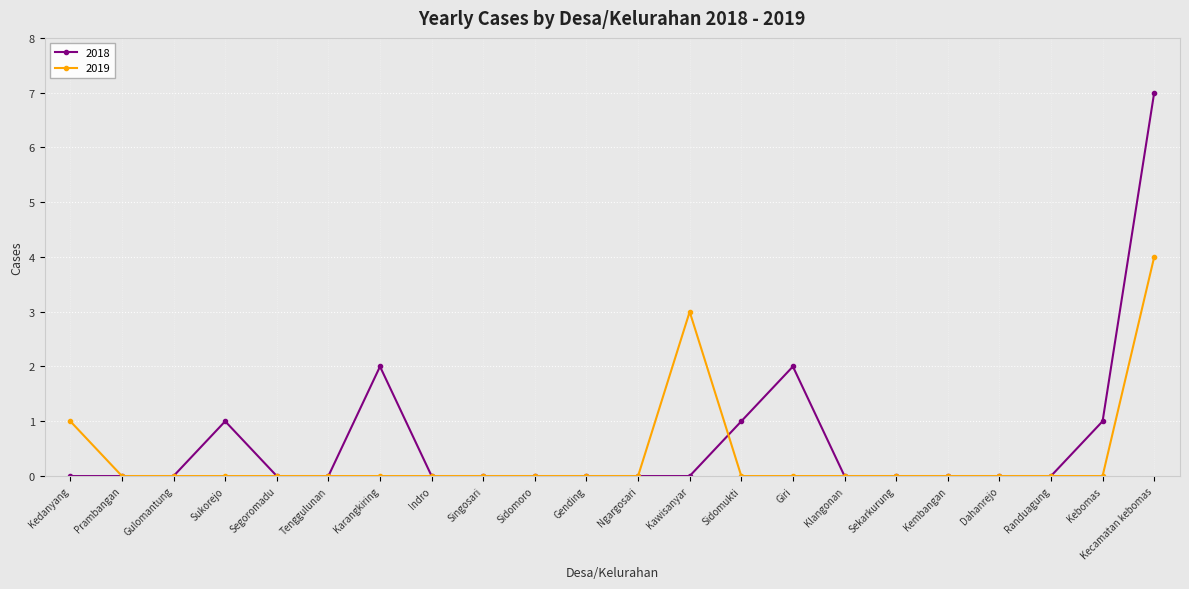

Rank the series by their maximum value, from highest to lowest.

2018, 2019